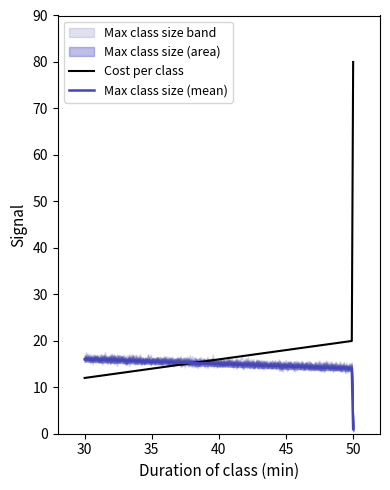

At which label does Max Number in class reach its minimum?

50